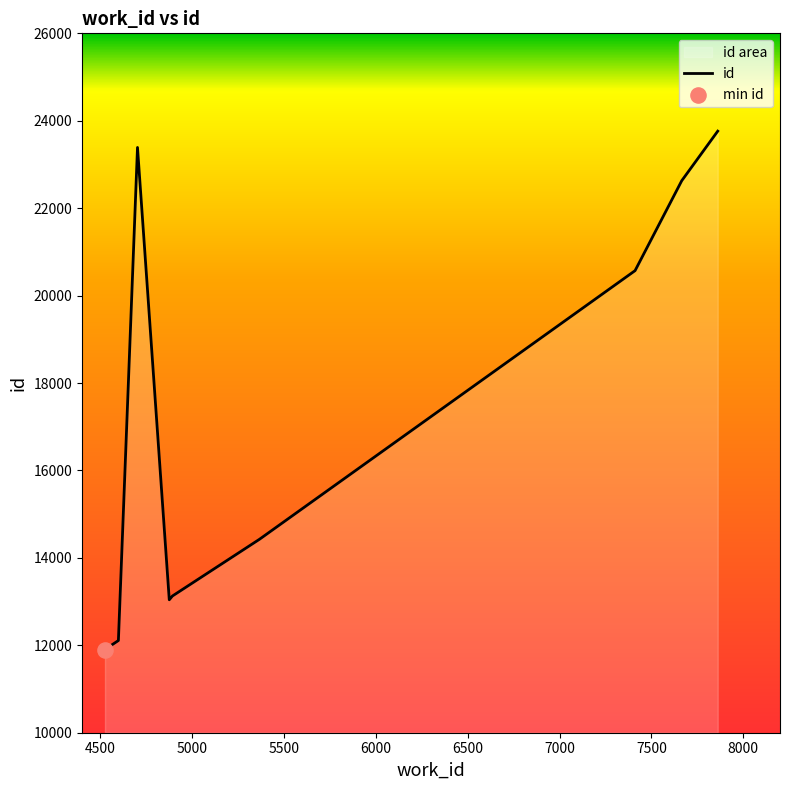

What is the difference between the maximum and minimum values?

11875